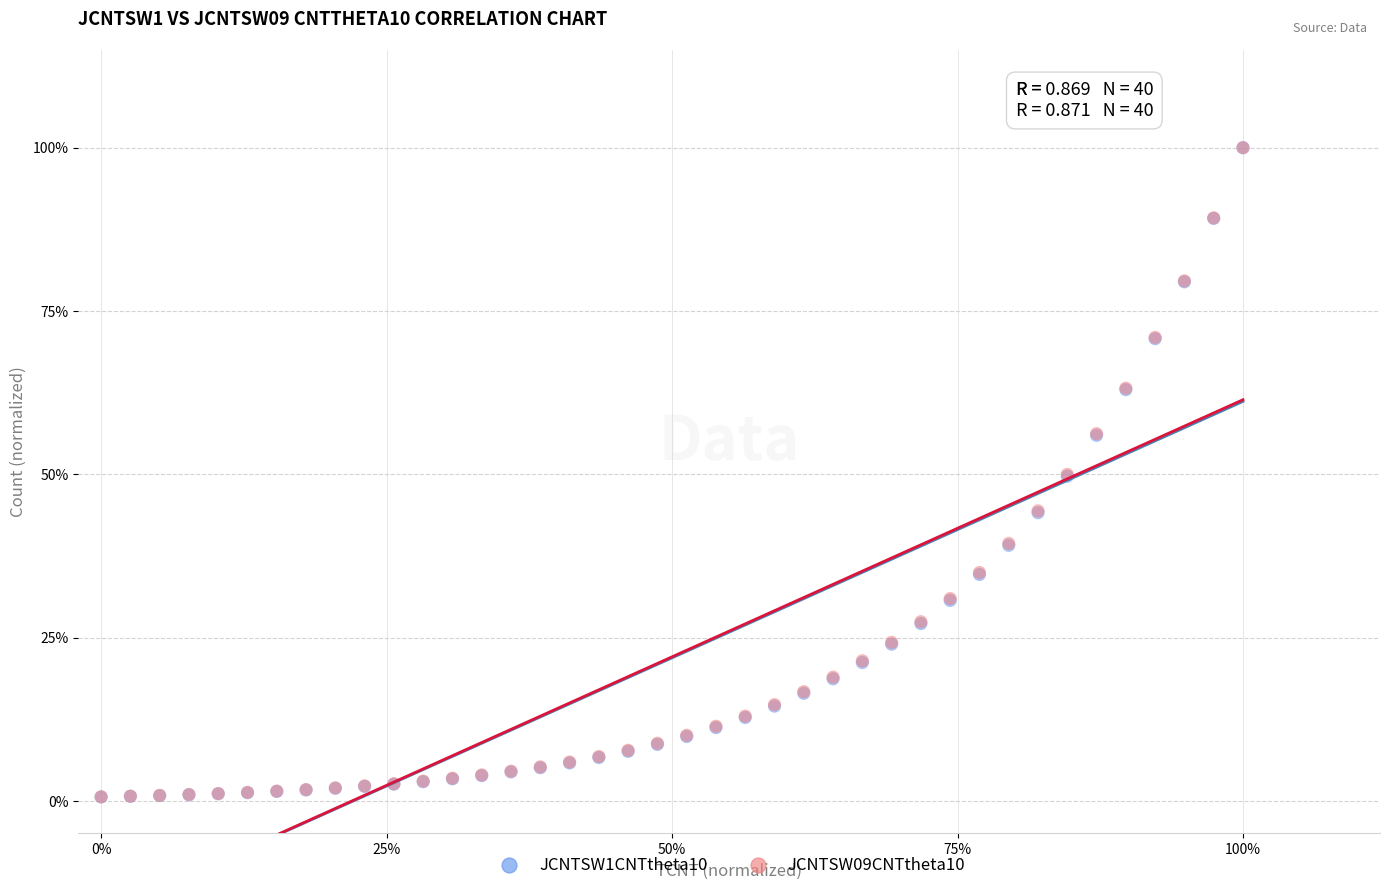

Which series has the largest Y range (max minus min)?

JCNTSW1CNTtheta10